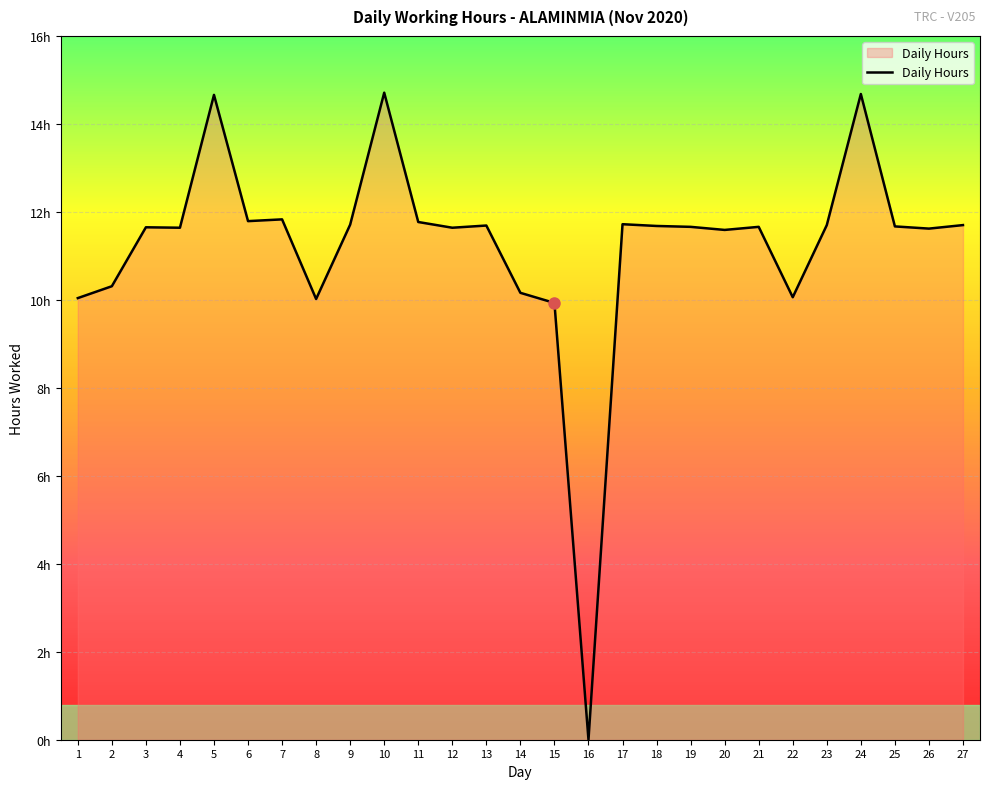

List the labels in order of value, largest first.

10, 24, 5, 7, 6, 11, 17, 9, 23, 27, 13, 18, 25, 19, 21, 3, 4, 12, 26, 20, 2, 14, 22, 1, 8, 15, 16